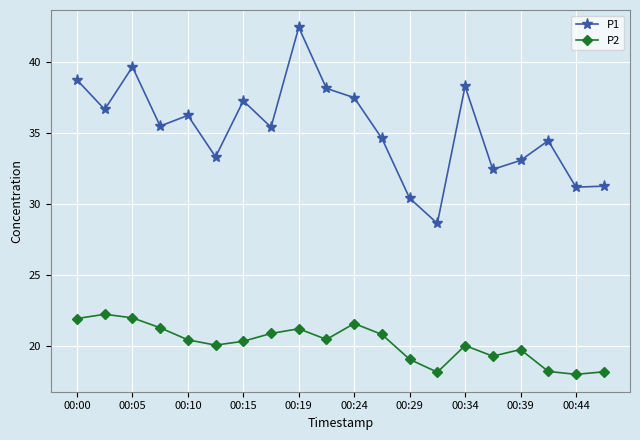

Does the chart display data point markers on the line(s)?

Yes